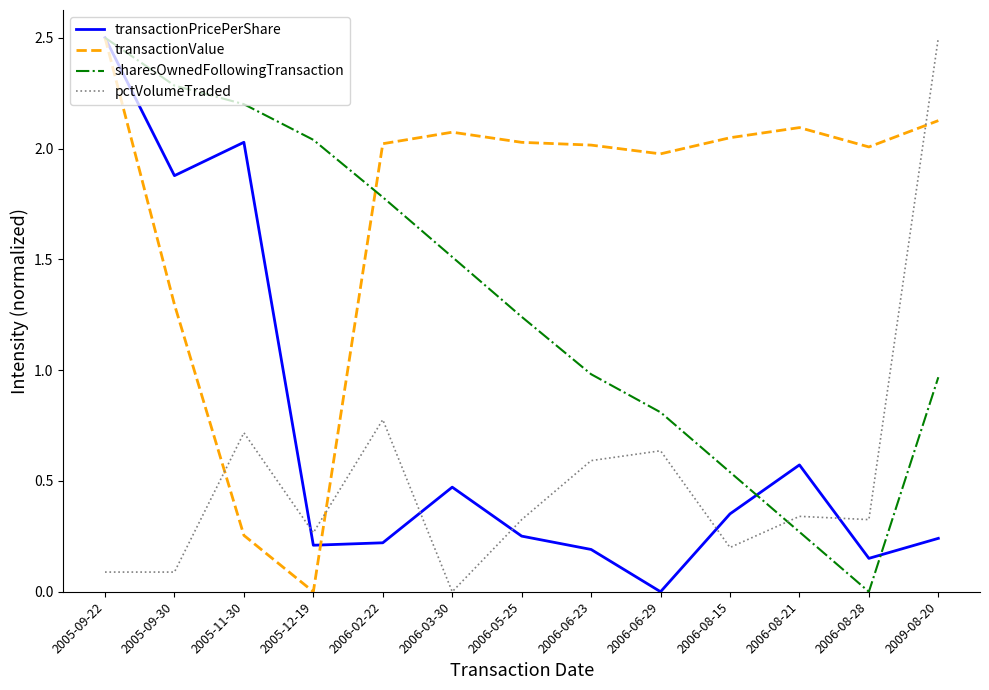

What position from the right is 2006-02-22?

9